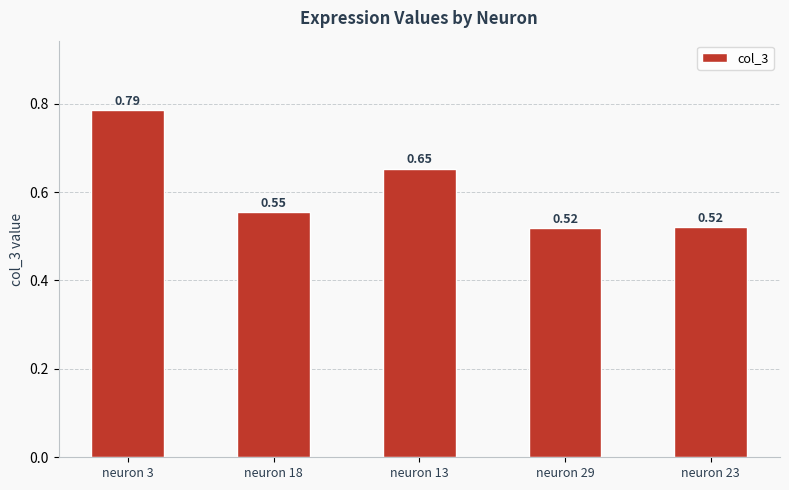

What is the sum of all values?

3.0